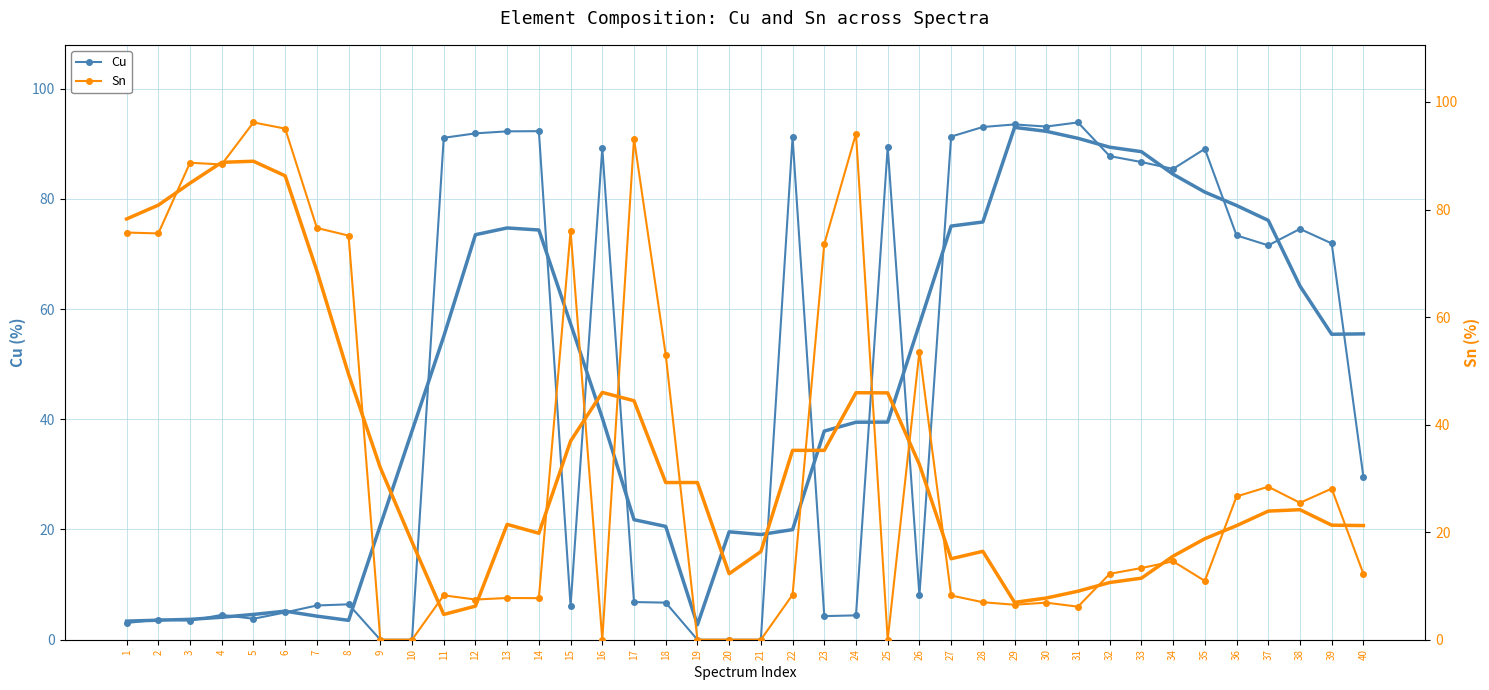

How many data points does each series have?

40